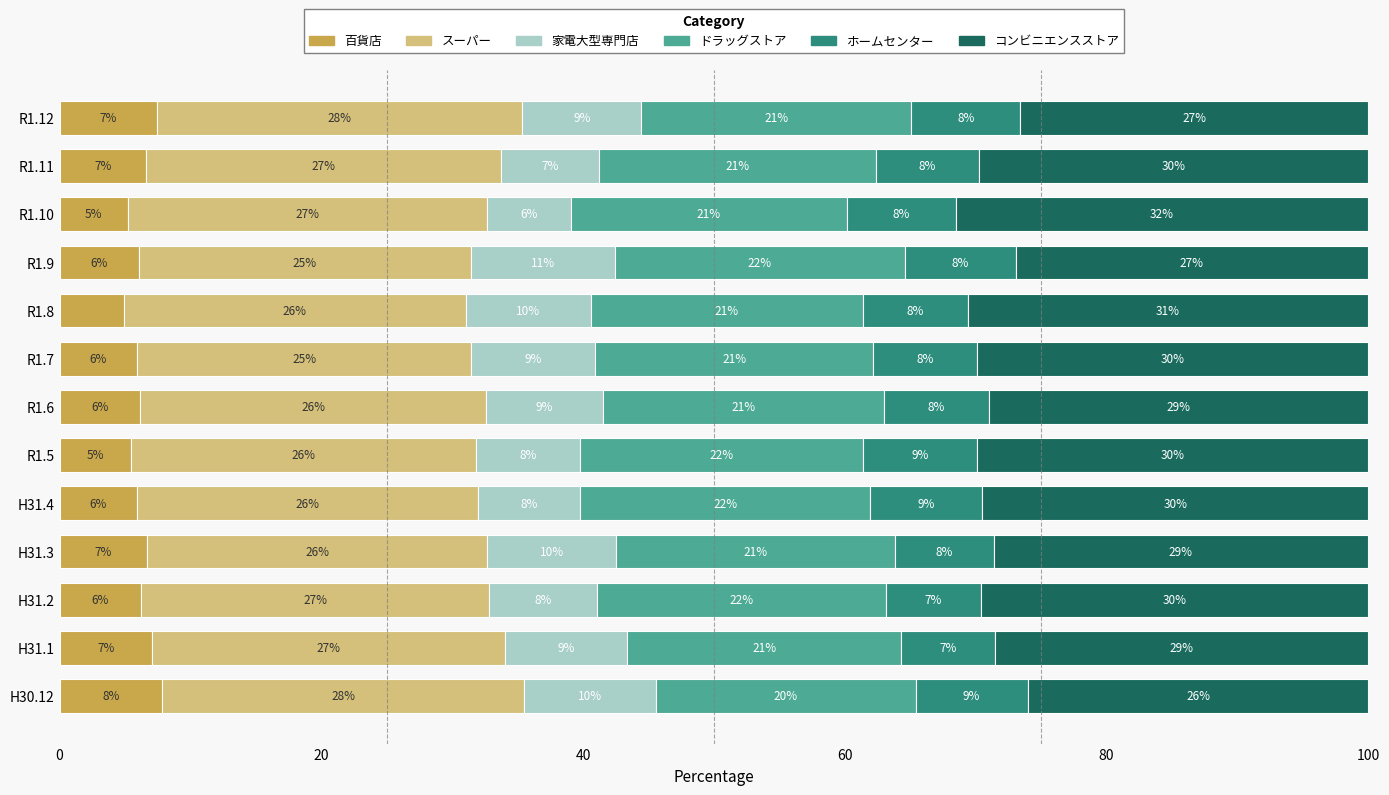

The 百貨店 series shows 7.1 at H31.1. True or false?

True